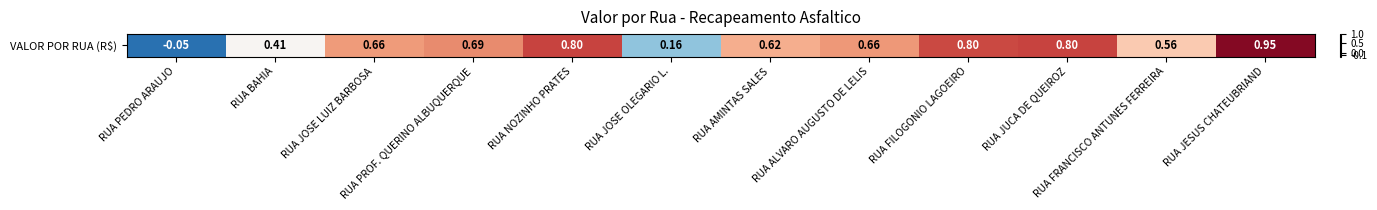

List the labels in order of value, smallest first.

RUA PEDRO ARAUJO, RUA JOSE OLEGARIO L., RUA BAHIA, RUA FRANCISCO ANTUNES FERREIRA, RUA AMINTAS SALES, RUA JOSE LUIZ BARBOSA, RUA ALVARO AUGUSTO DE LELIS, RUA PROF. QUERINO ALBUQUERQUE, RUA FILOGONIO LAGOEIRO, RUA JUCA DE QUEIROZ, RUA NOZINHO PRATES, RUA JESUS CHATEUBRIAND